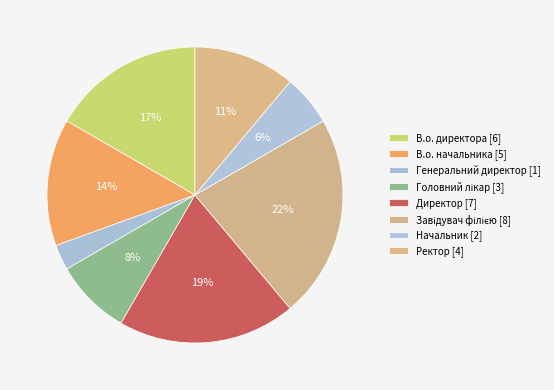

To the nearest percent, what is the average slice percentage?

12%